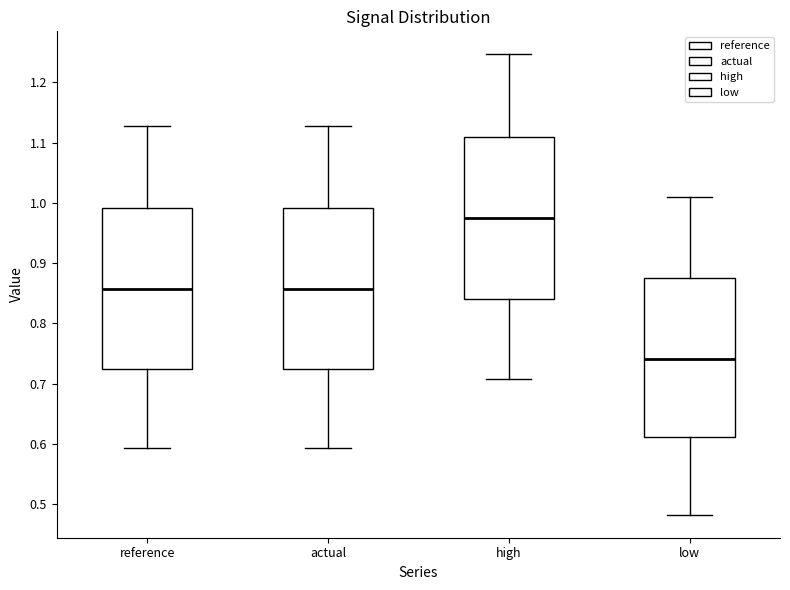

Reading left to right, transcribe this box plot: for each box, give where its median line is, the range the box spans, and where its two whiskers end, as read against the y-axis. The values are not printed on the chart, so give them approximately, as read against the axis.

reference: median 0.86, box 0.72 to 0.99, whiskers 0.59 to 1.13
actual: median 0.86, box 0.72 to 0.99, whiskers 0.59 to 1.13
high: median 0.97, box 0.84 to 1.11, whiskers 0.71 to 1.25
low: median 0.74, box 0.61 to 0.87, whiskers 0.48 to 1.01